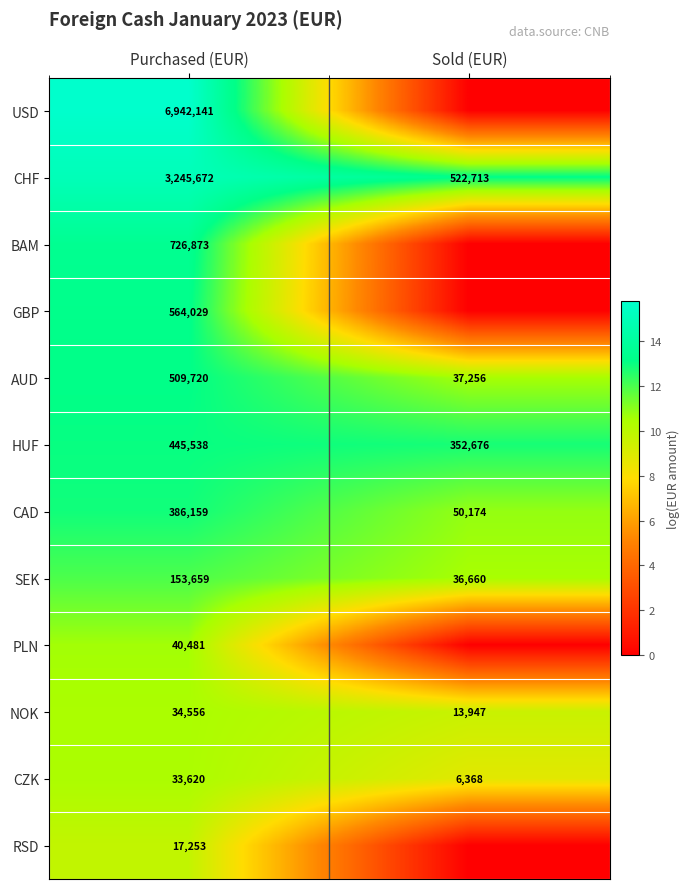

Where is SEK nearest to the value 95159?

Sold (EUR)